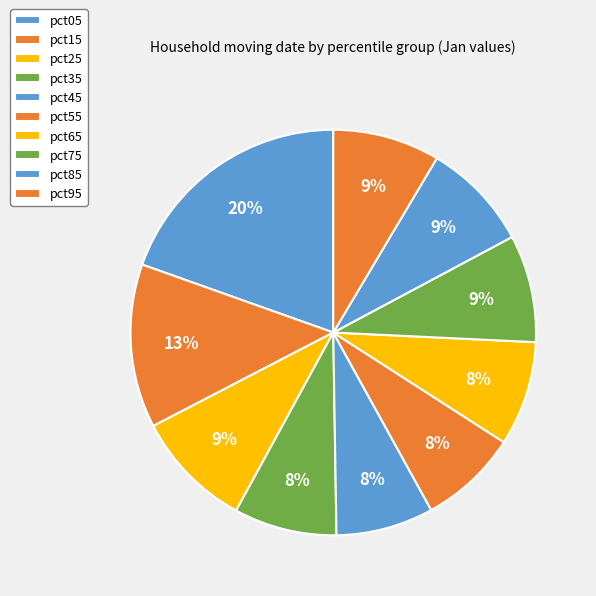

To the nearest percent, what is the combined percentage of pct55 and pct95?

16%